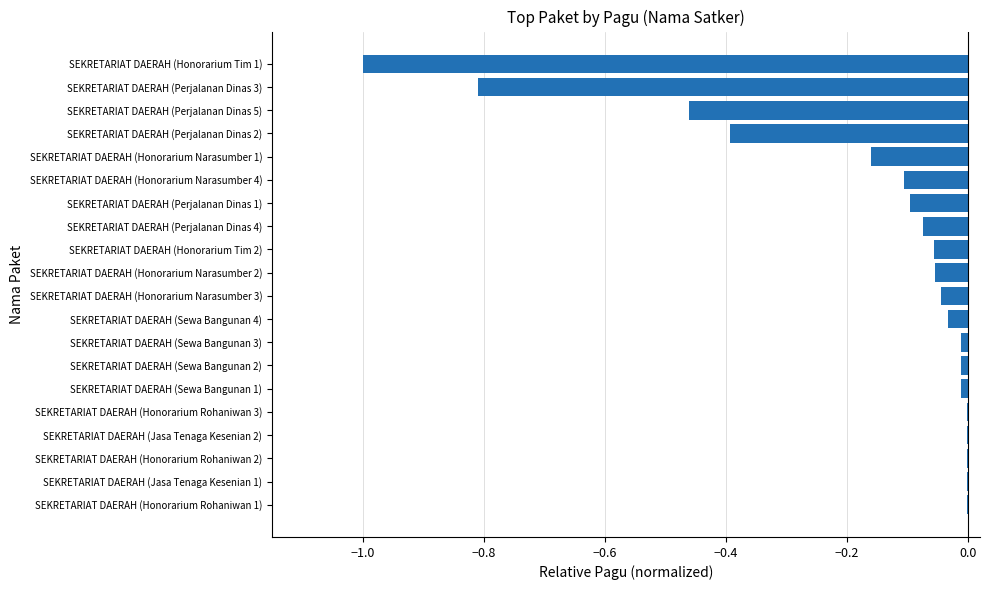

True or false: the data shows -0.1 at SEKRETARIAT DAERAH (Honorarium Narasumber 1).

False